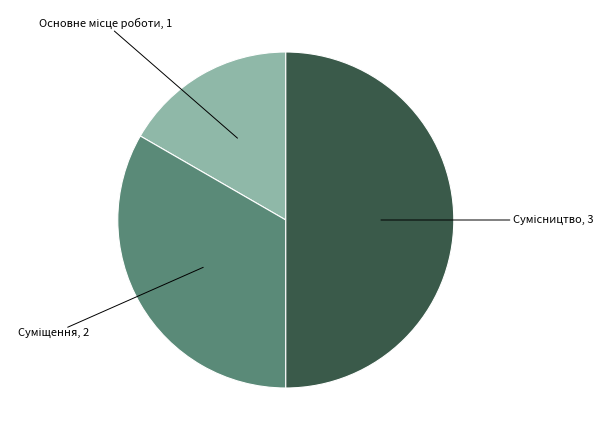

How many slices are in this pie chart?

3